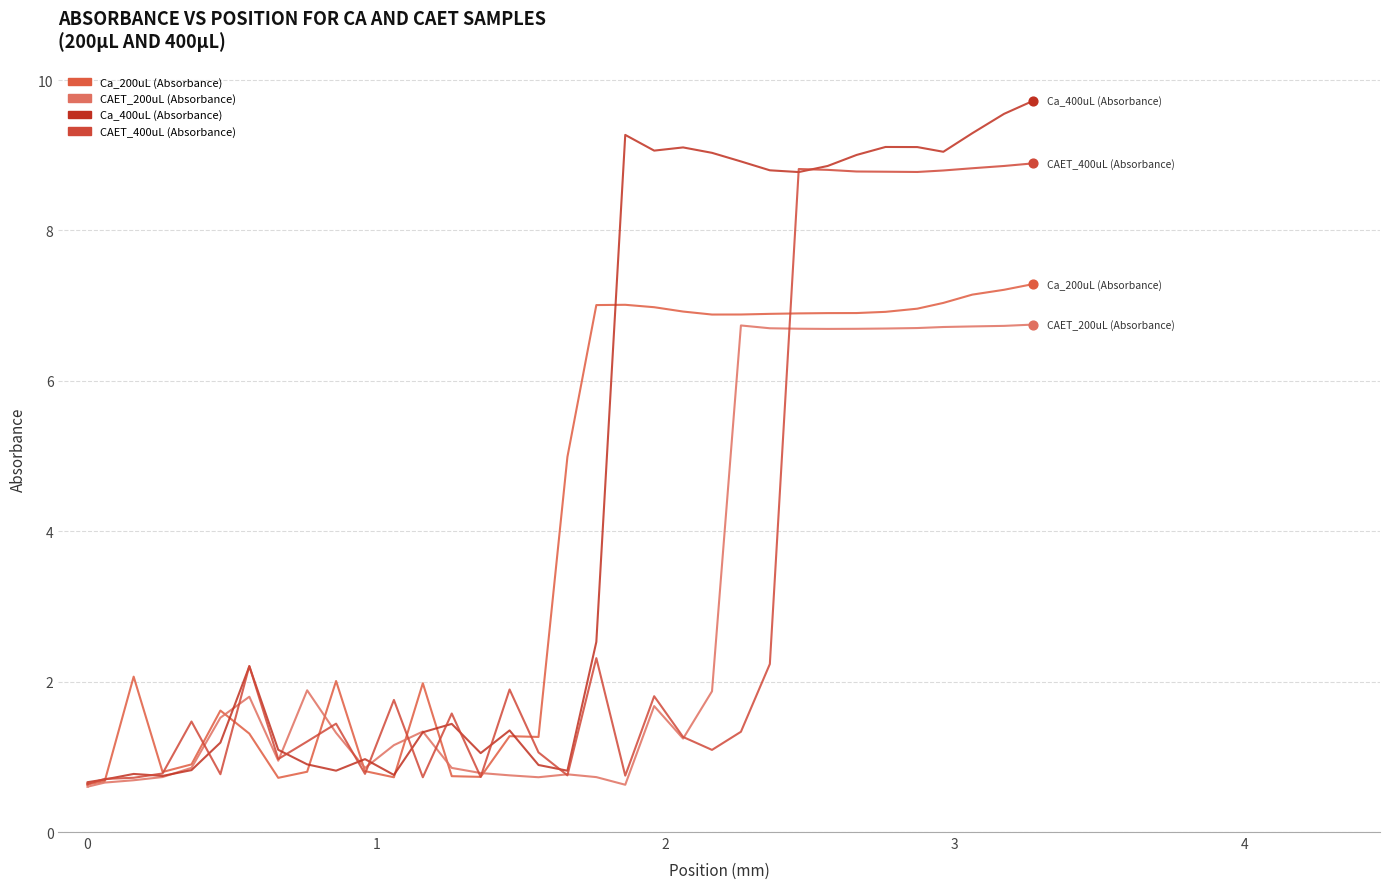

Which series reaches the maximum Y coordinate?

Ca_400uL (Absorbance)